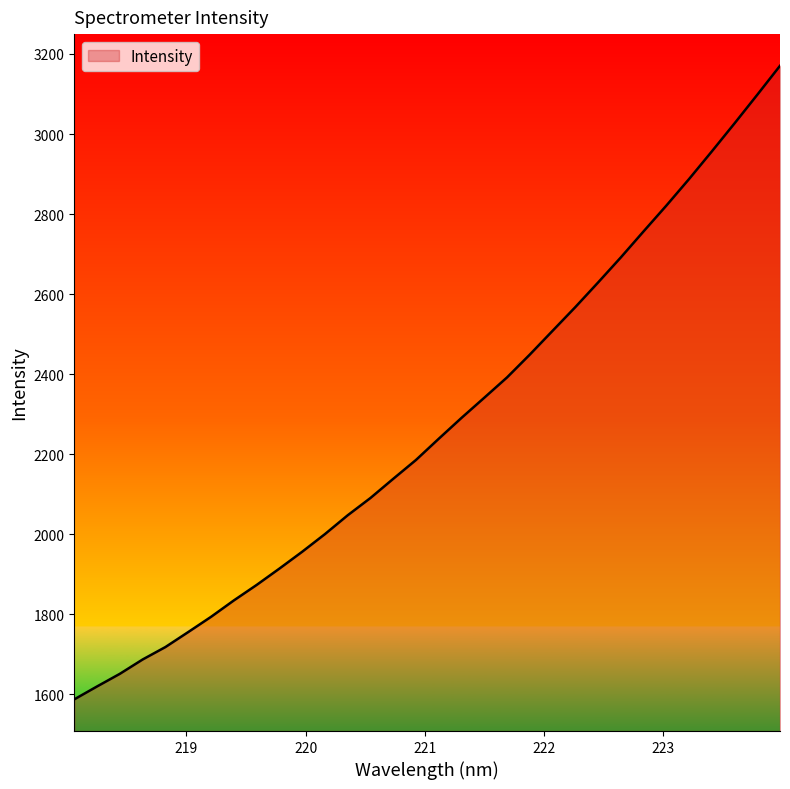

Does the chart display data point markers on the line(s)?

No